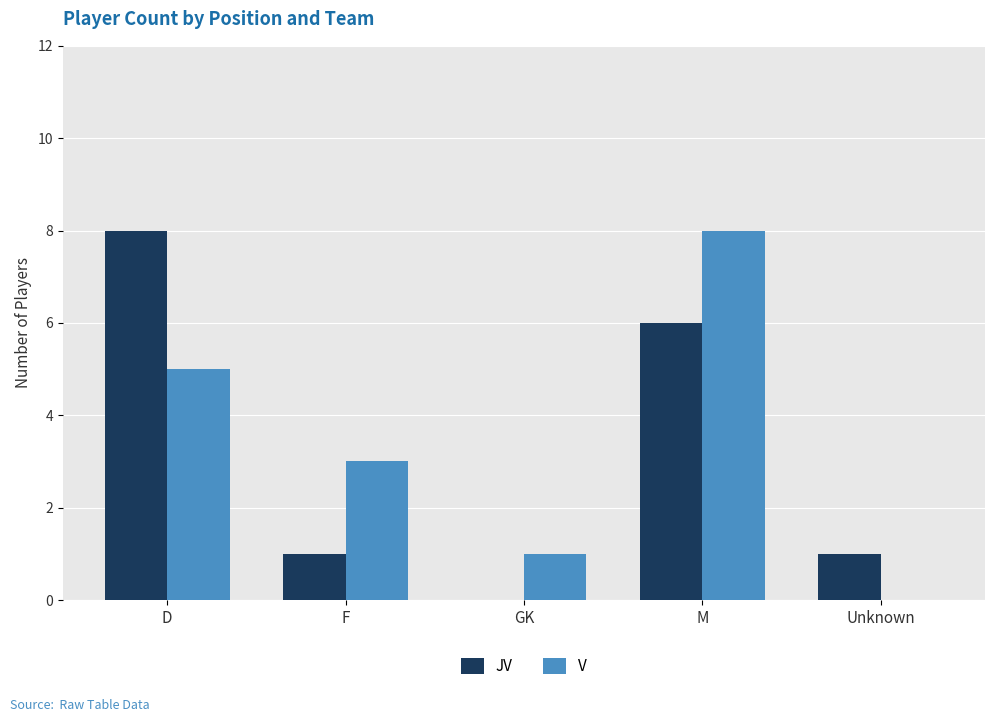

How many series are shown in this chart?

2